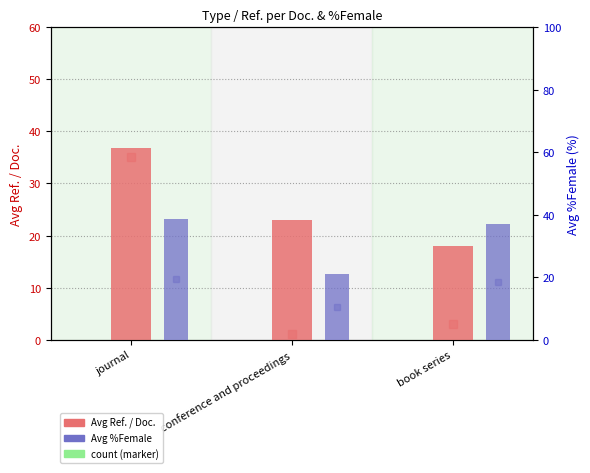

How many distinct data groups are displayed?

2